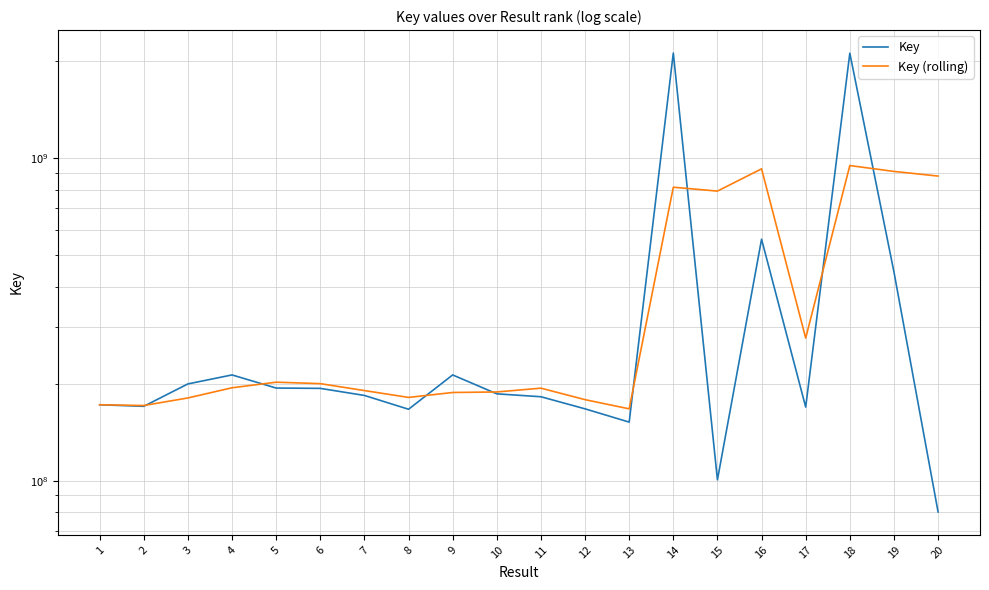

At which label is Key (rolling) closest to 558152813?

15